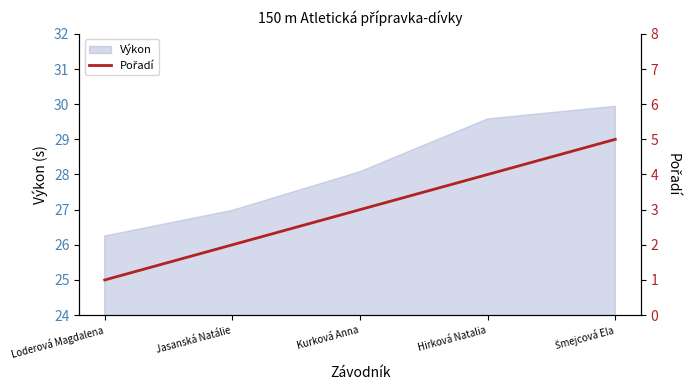

How many values exceed 3?

2